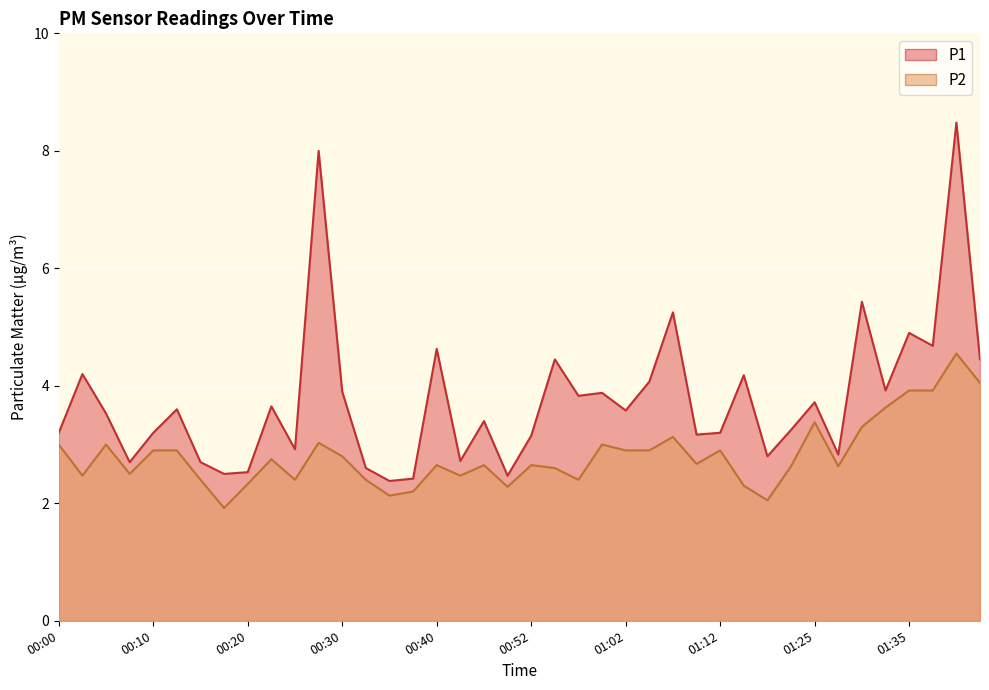

Which series has the largest total across all categories?

P1